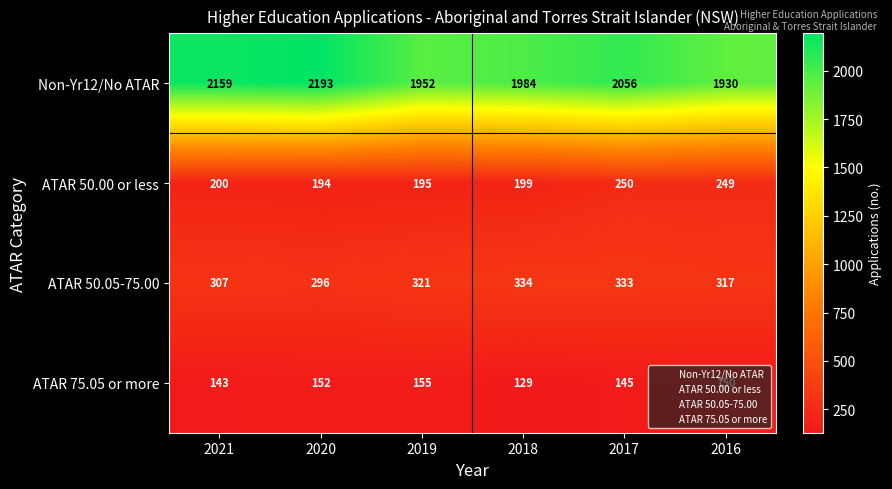

What is the total value across all series at 2018?

2646